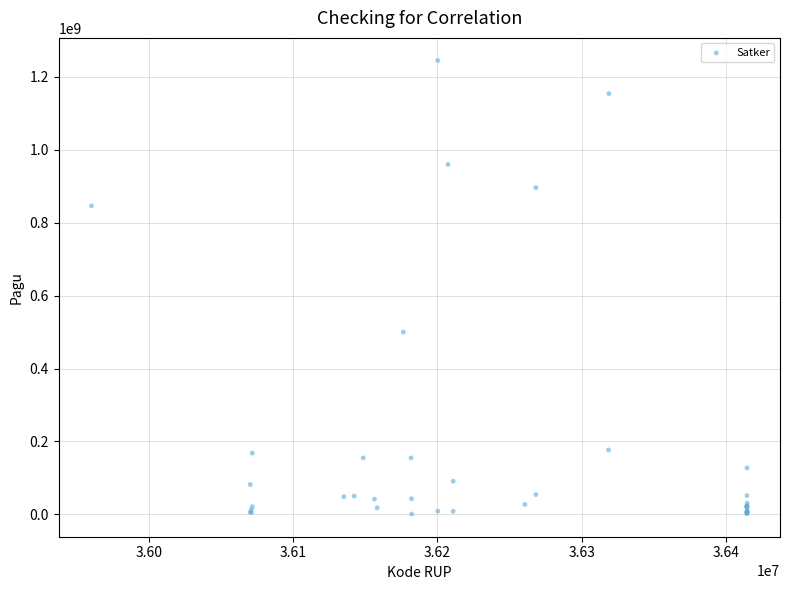

What Y value in the scatter plot is closest to 622840000?

499932000